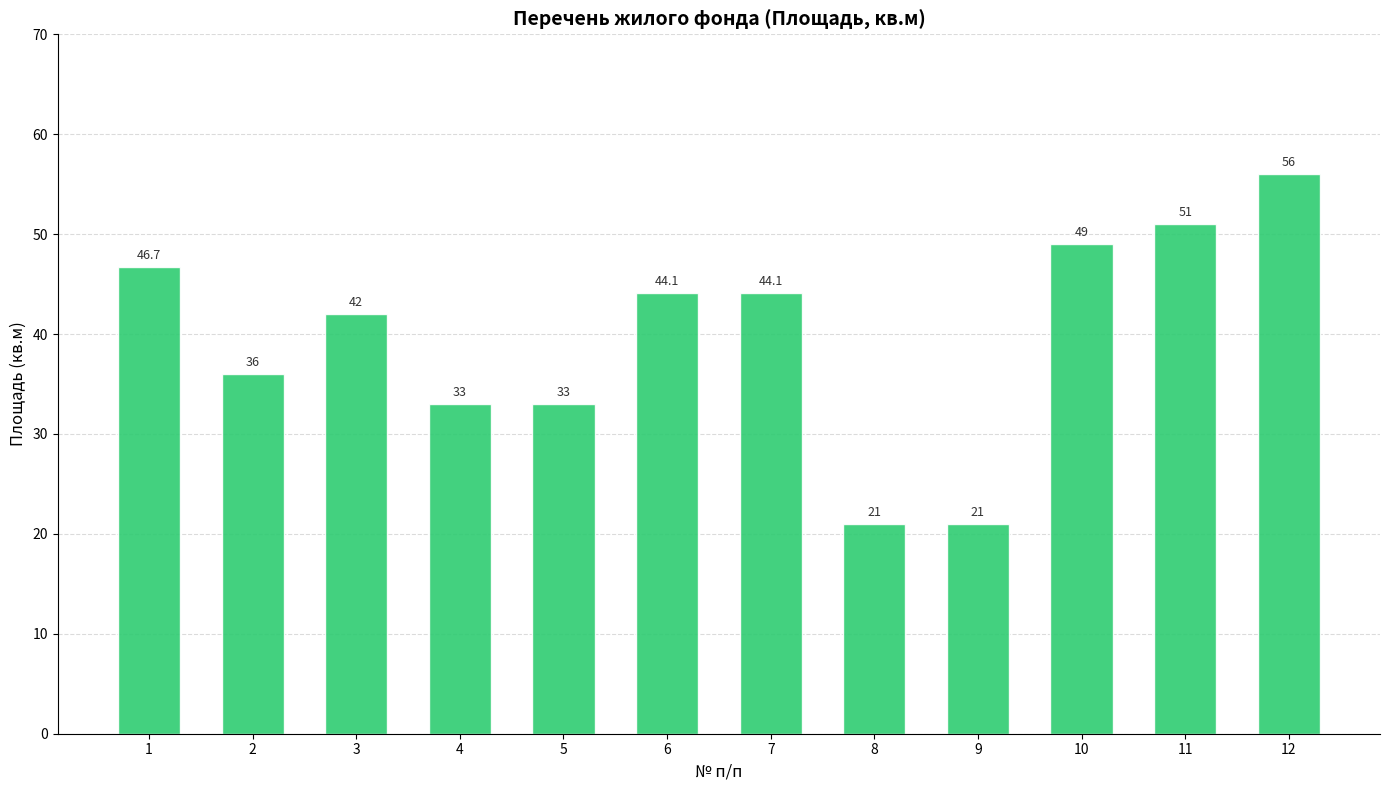

What is the average value?

39.7